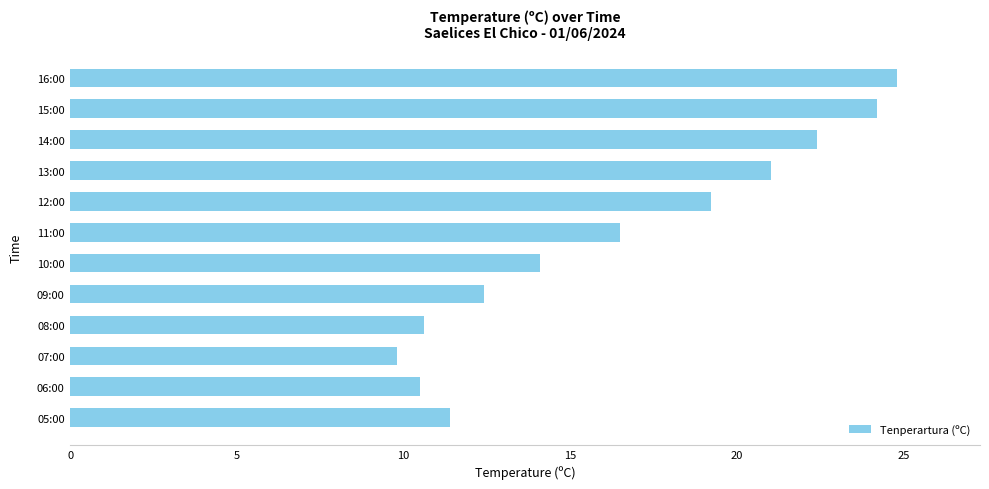

Is it true that the value at 08:00 is 10.6?

True